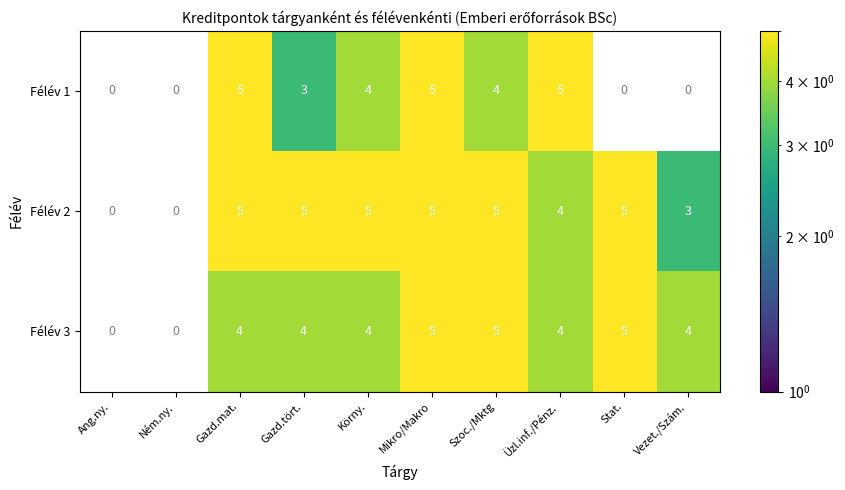

True or false: Félév 2 has a value of 5 at Szoc./Mktg.

True